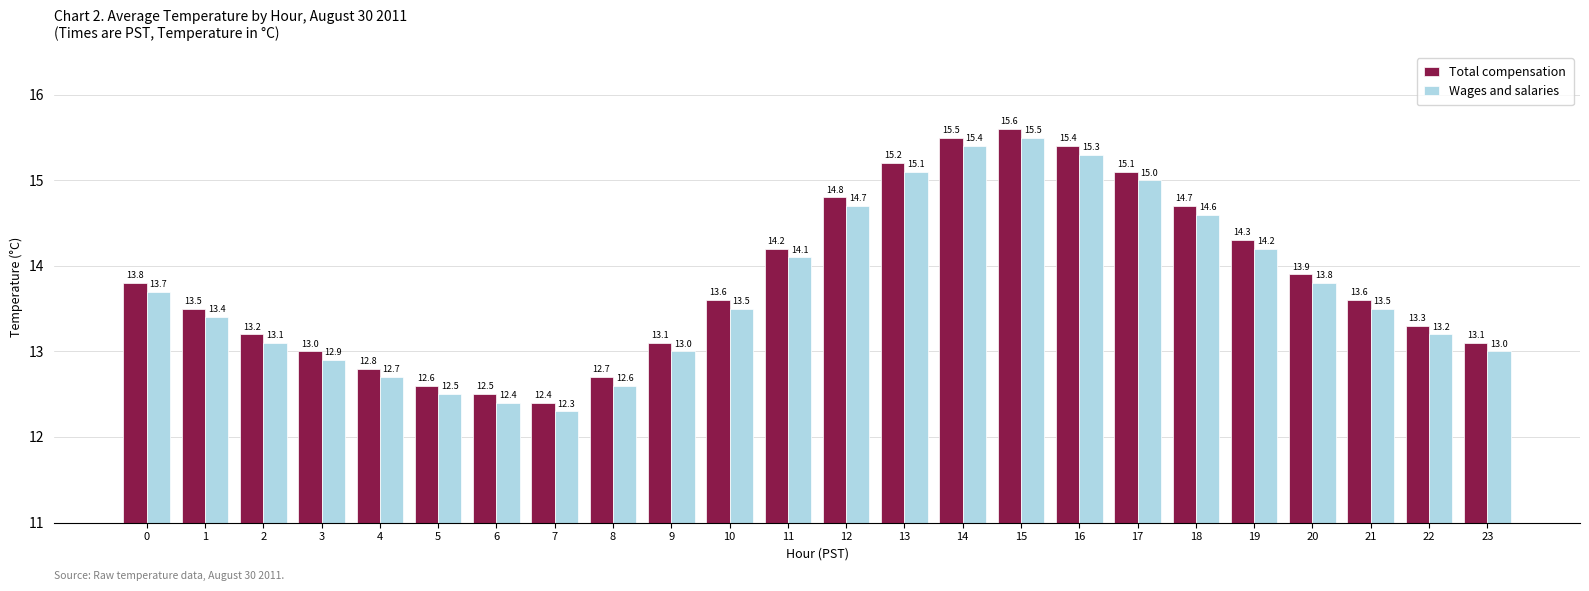

Reading left to right, extract all data points from this chart.

Total compensation: 13.8	13.5	13.2	13.0	12.8	12.6	12.5	12.4	12.7	13.1	13.6	14.2	14.8	15.2	15.5	15.6	15.4	15.1	14.7	14.3	13.9	13.6	13.3	13.1
Wages and salaries: 13.7	13.4	13.1	12.9	12.7	12.5	12.4	12.3	12.6	13.0	13.5	14.1	14.7	15.1	15.4	15.5	15.3	15.0	14.6	14.2	13.8	13.5	13.2	13.0